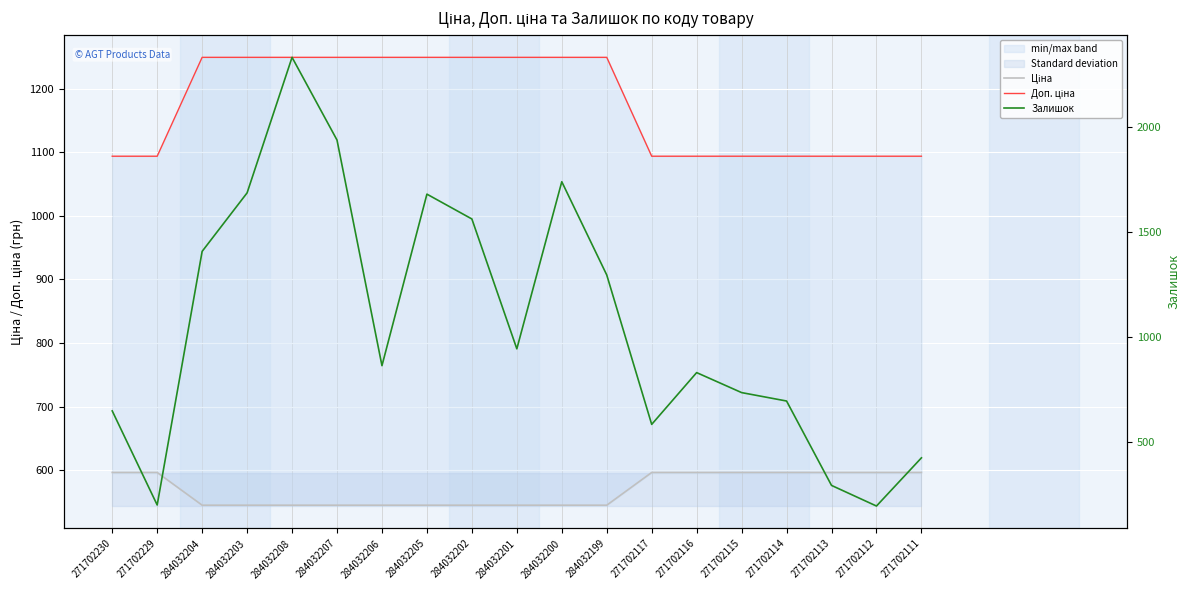

Which series has the widest spread of values?

Залишок